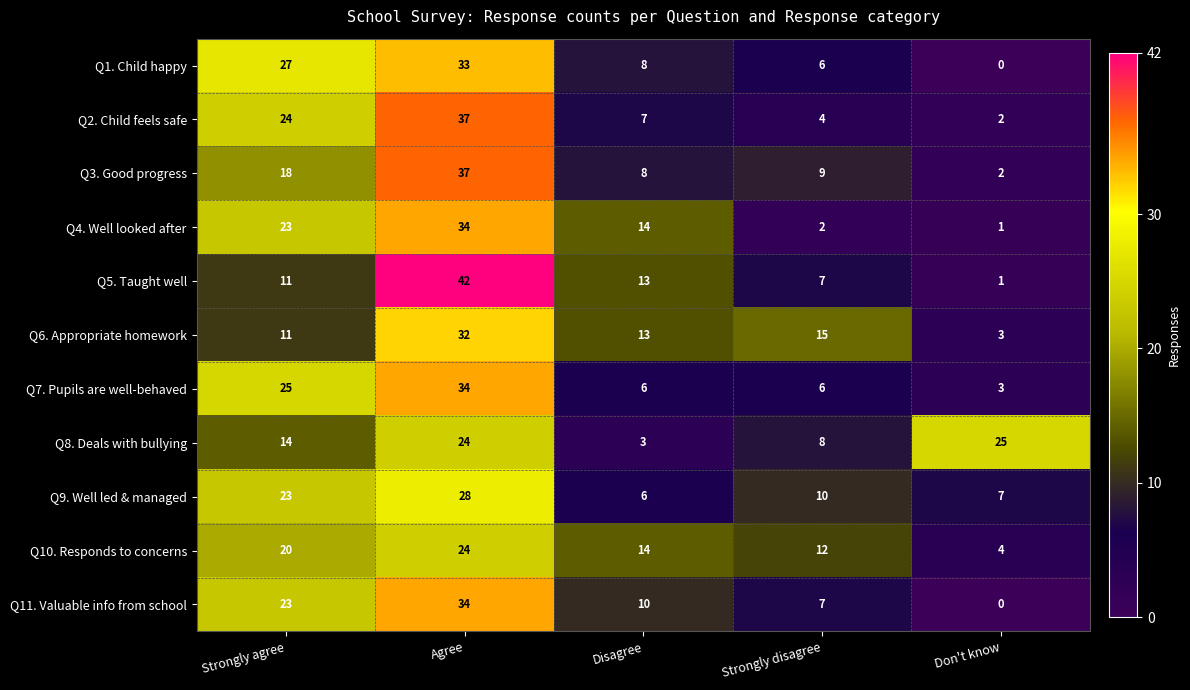

Is it true that Q3. Good progress equals 8 at Disagree?

True